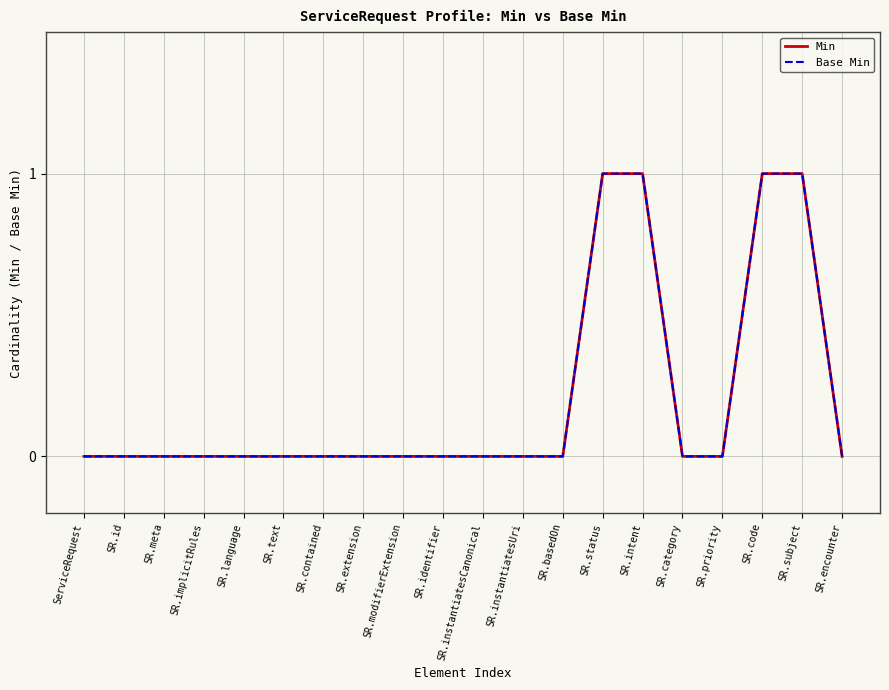

Does the chart have visible grid lines?

Yes